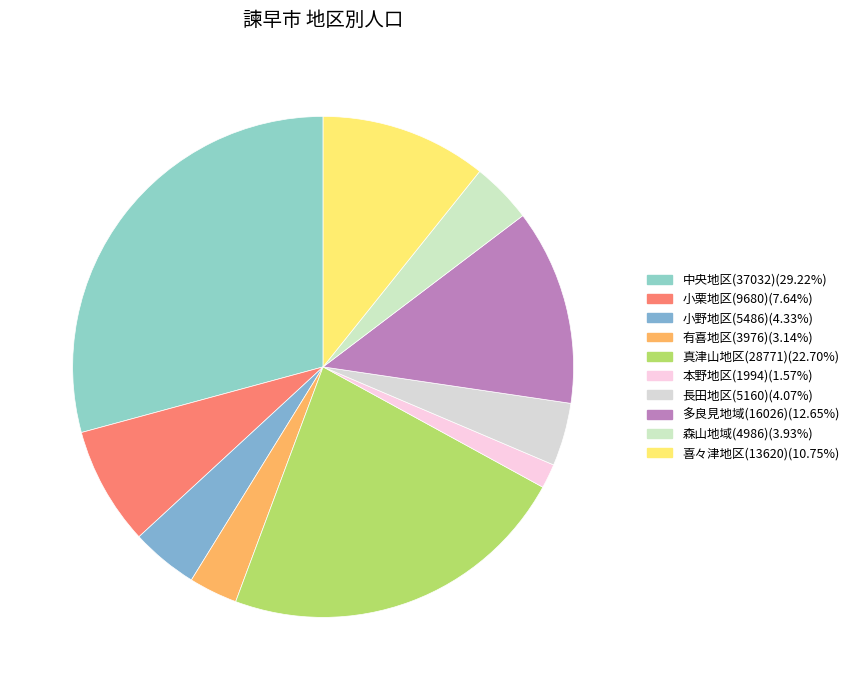

Is it true that 多良見地域(16026) is 5% of the pie?

False